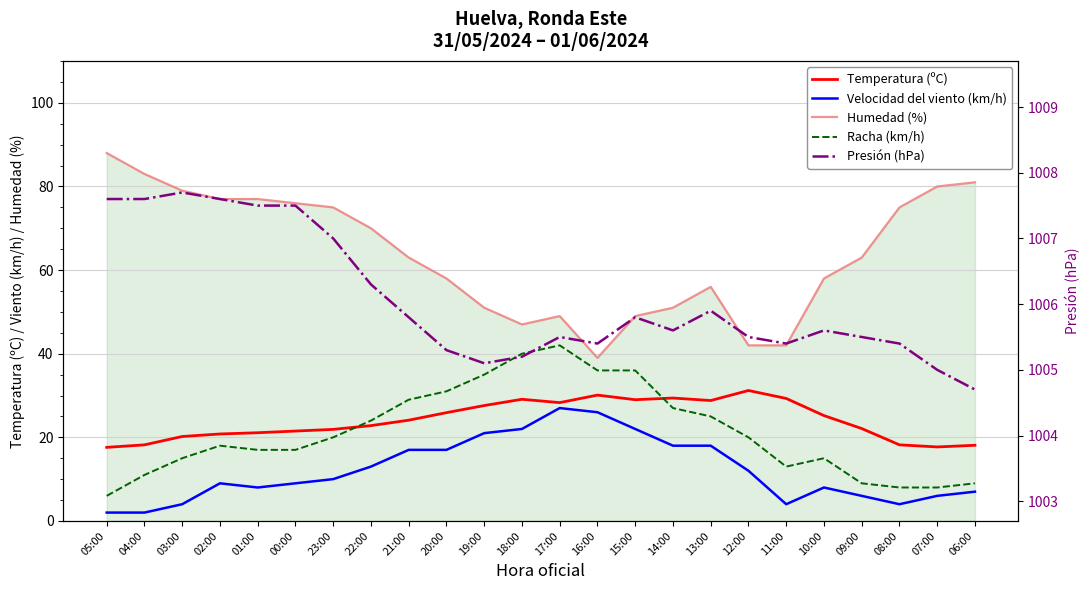

What is the difference between the Temperatura (ºC) values at 07:00 and 02:00?

3.1